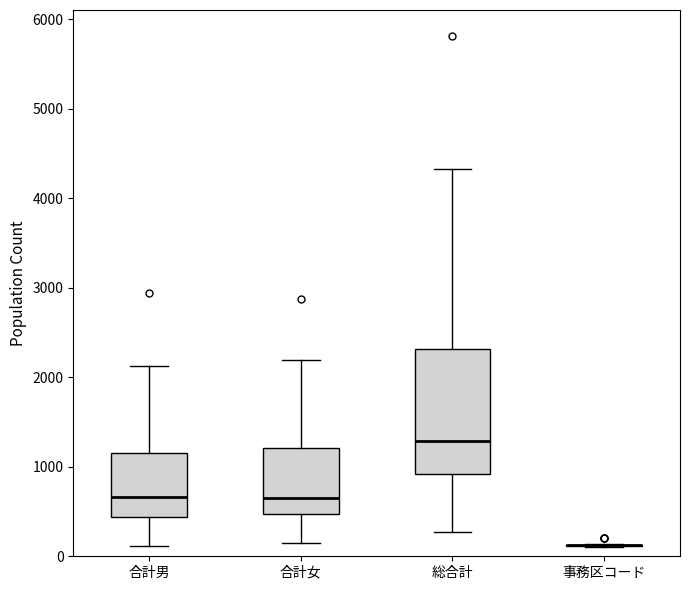

Reading left to right, transcribe this box plot: for each box, give where its median line is, the range the box spans, and where its two whiskers end, as read against the y-axis. The values are not printed on the chart, so give them approximately, as read against the axis.

合計男: median 700, box 400 to 1100, whiskers 100 to 2100
合計女: median 700, box 500 to 1200, whiskers 200 to 2200
総合計: median 1300, box 900 to 2300, whiskers 300 to 4300
事務区コード: box collapsed to a line at 100, whiskers 100 to 100